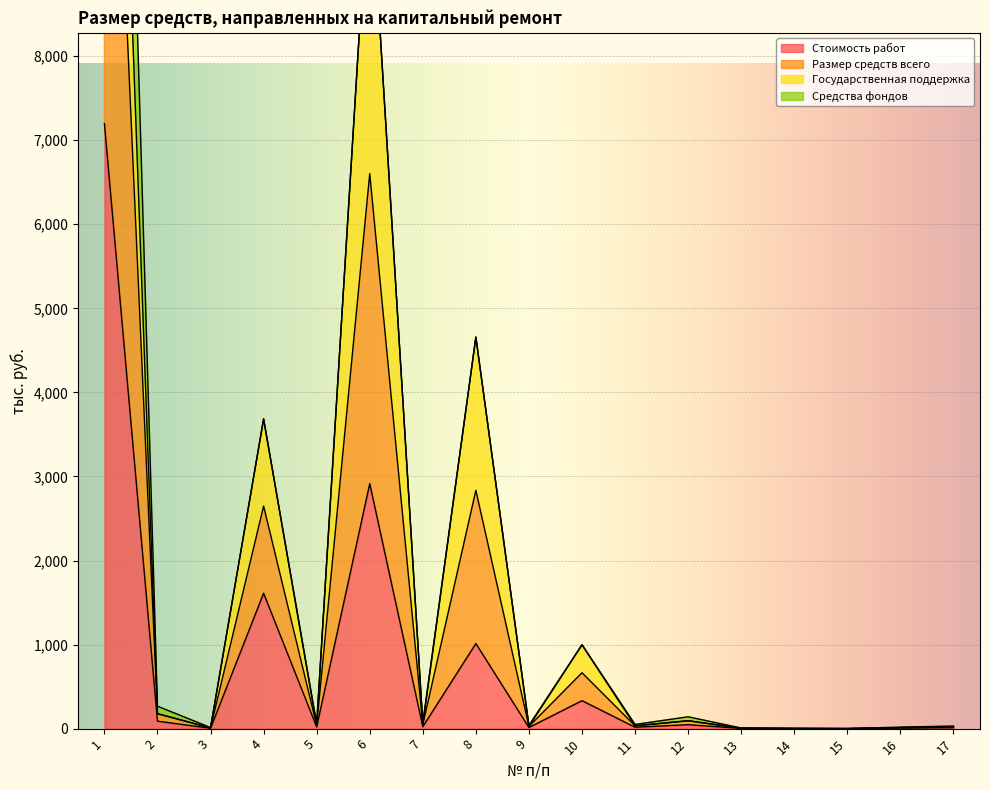

What is the maximum value for Стоимость работ?

7197.9